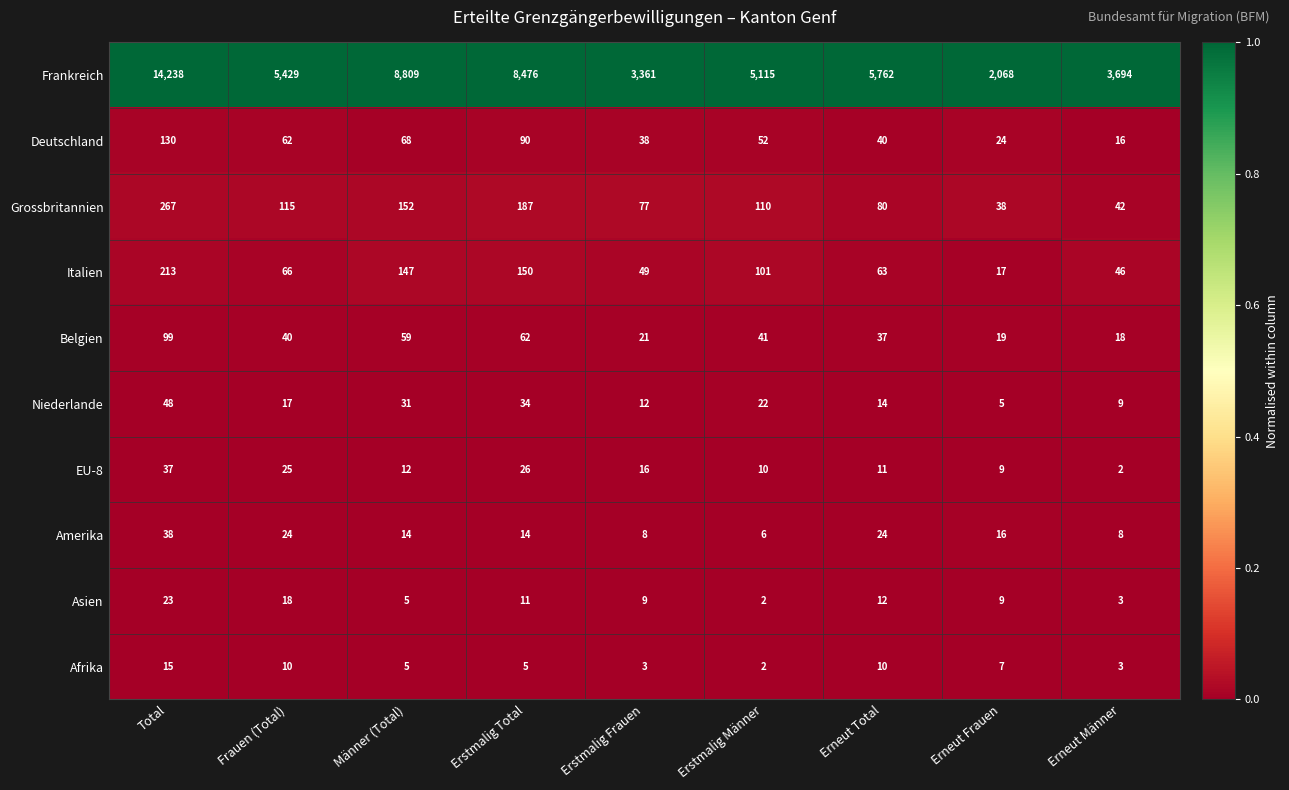

Is it true that Belgien equals 20 at Erneut Total?

False